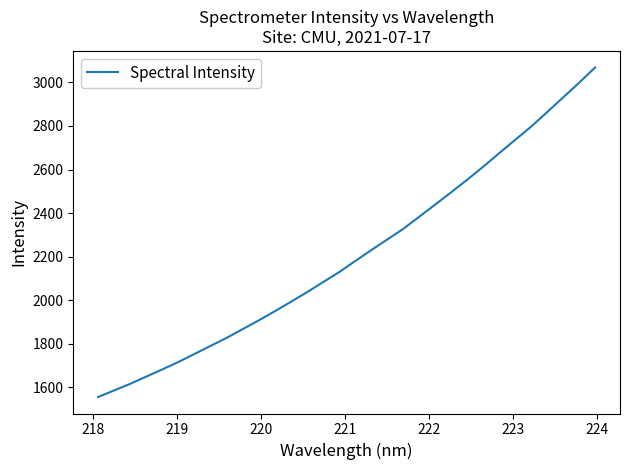

What is the minimum value shown in the chart?

1554.2